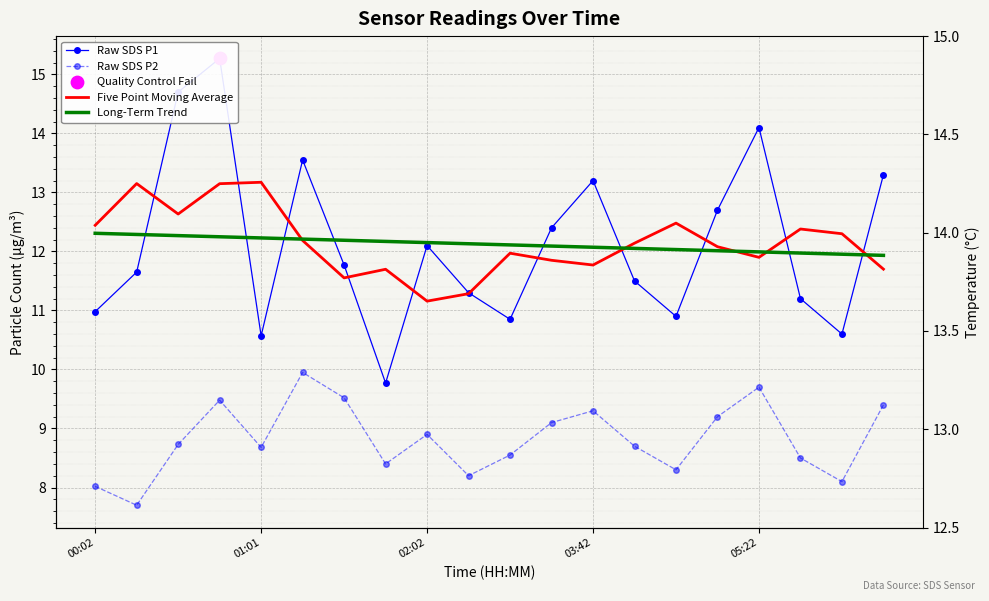

Which series has the largest total across all categories?

Five Point Moving Average